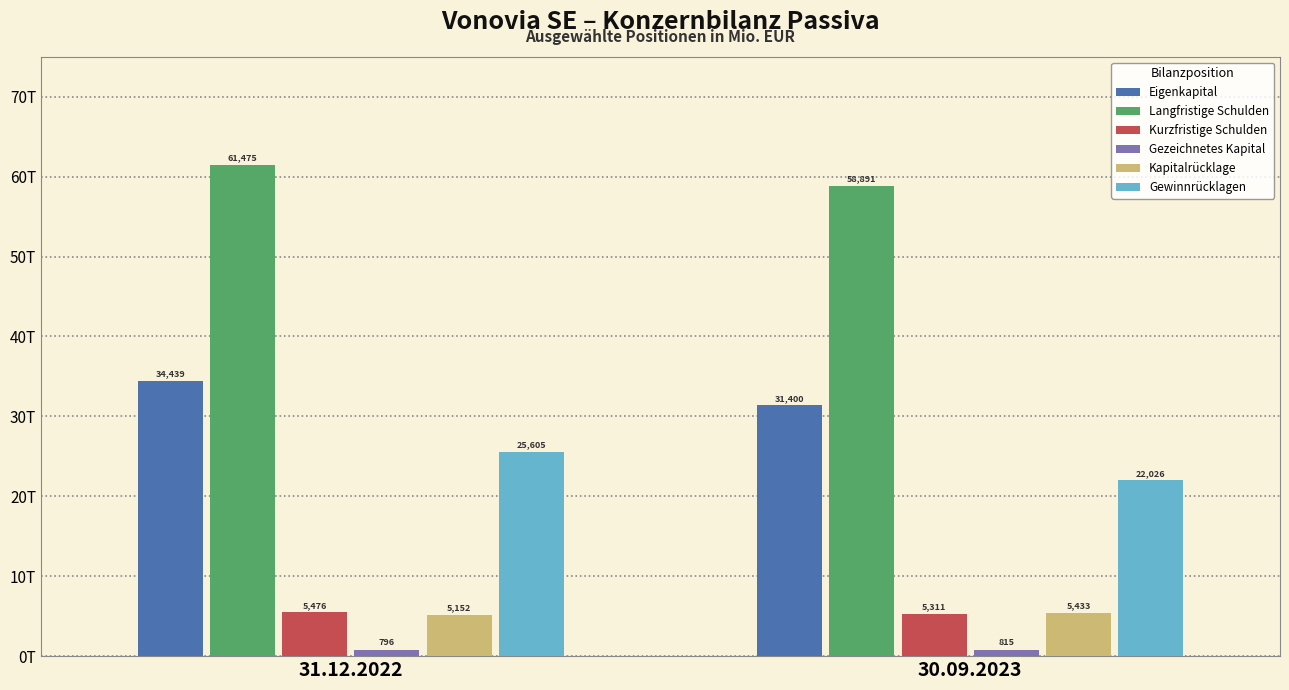

Does the chart contain stacked bars?

No